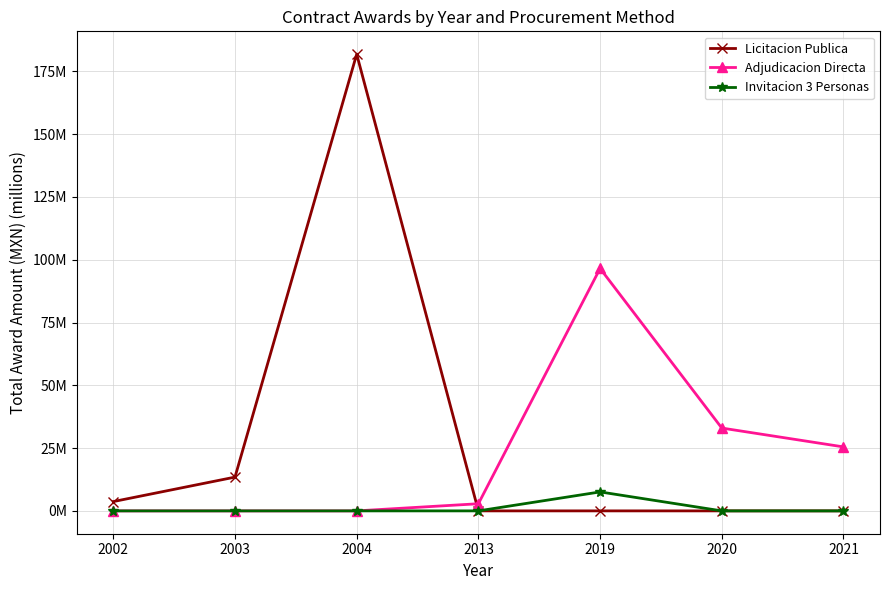

Is this an area chart (filled region under the line)?

No